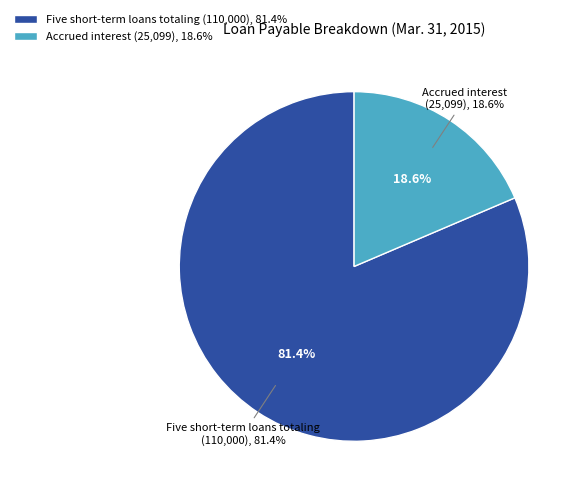

True or false: Accrued interest accounts for 19% of the total.

True